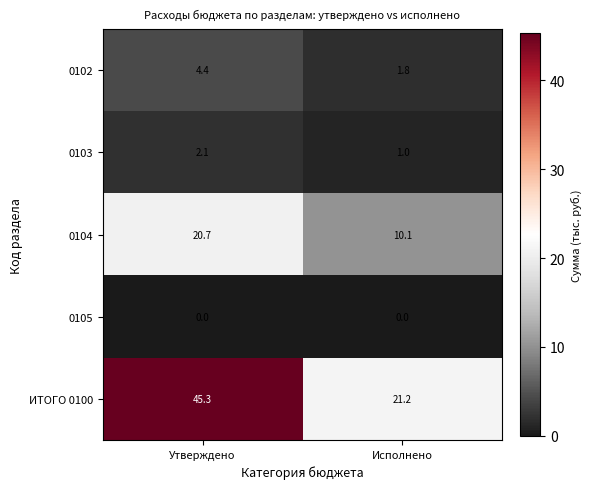

Reading right to left, what are all the values shown in this chart?

0102: 1.8	4.4
0103: 1.0	2.1
0104: 10.1	20.7
0105: 0.0	0.0
ИТОГО 0100: 21.2	45.3